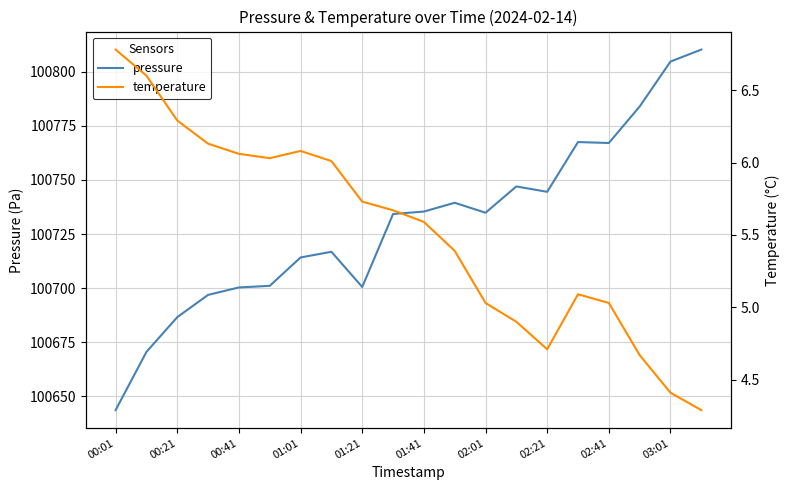

Which series has the widest spread of values?

pressure